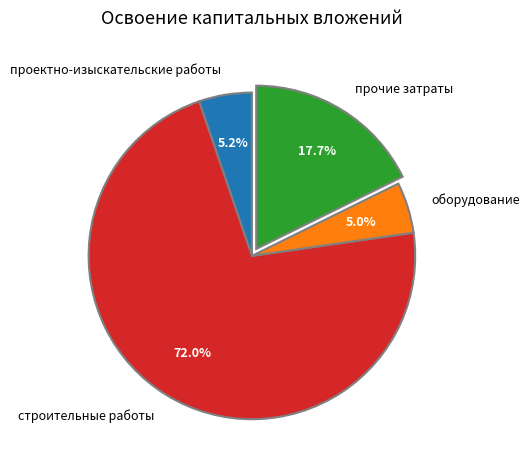

What is the largest slice in the pie chart?

строительные работы